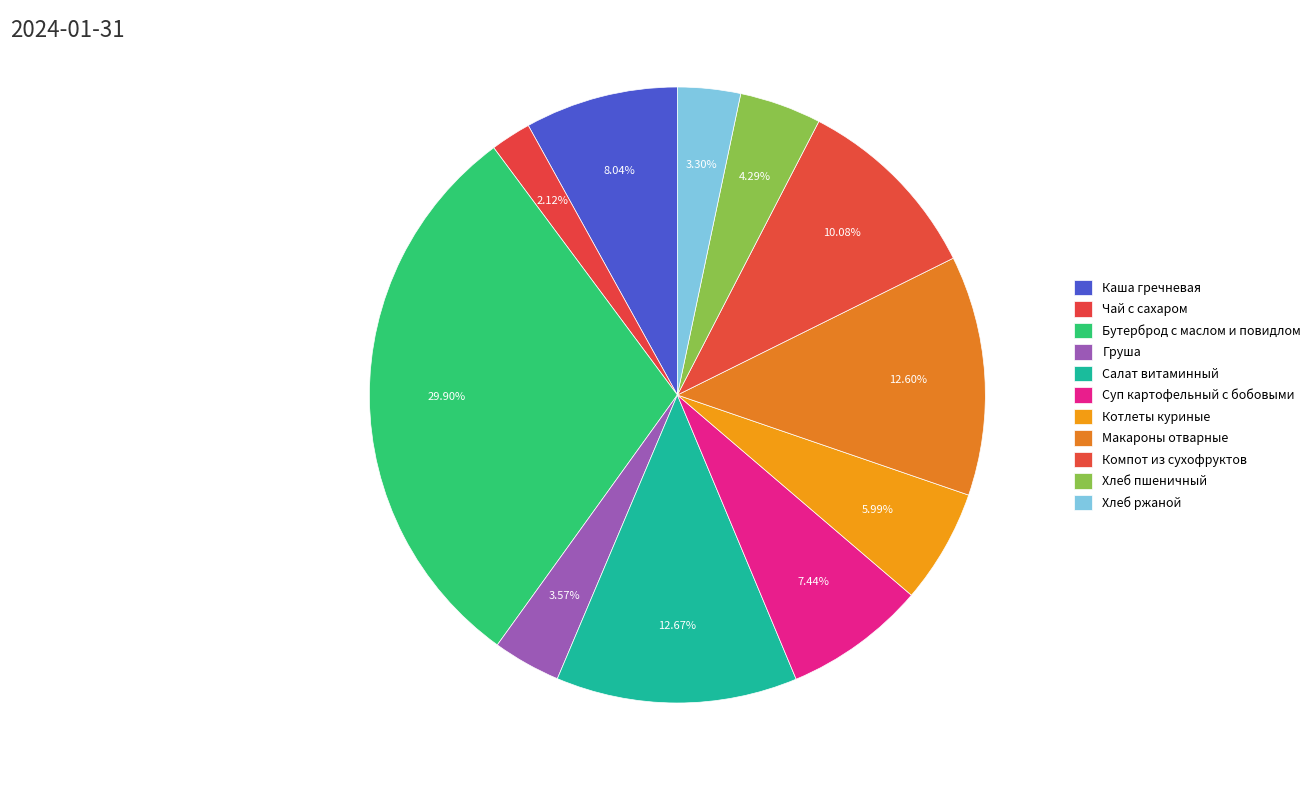

How many slices are in this pie chart?

11